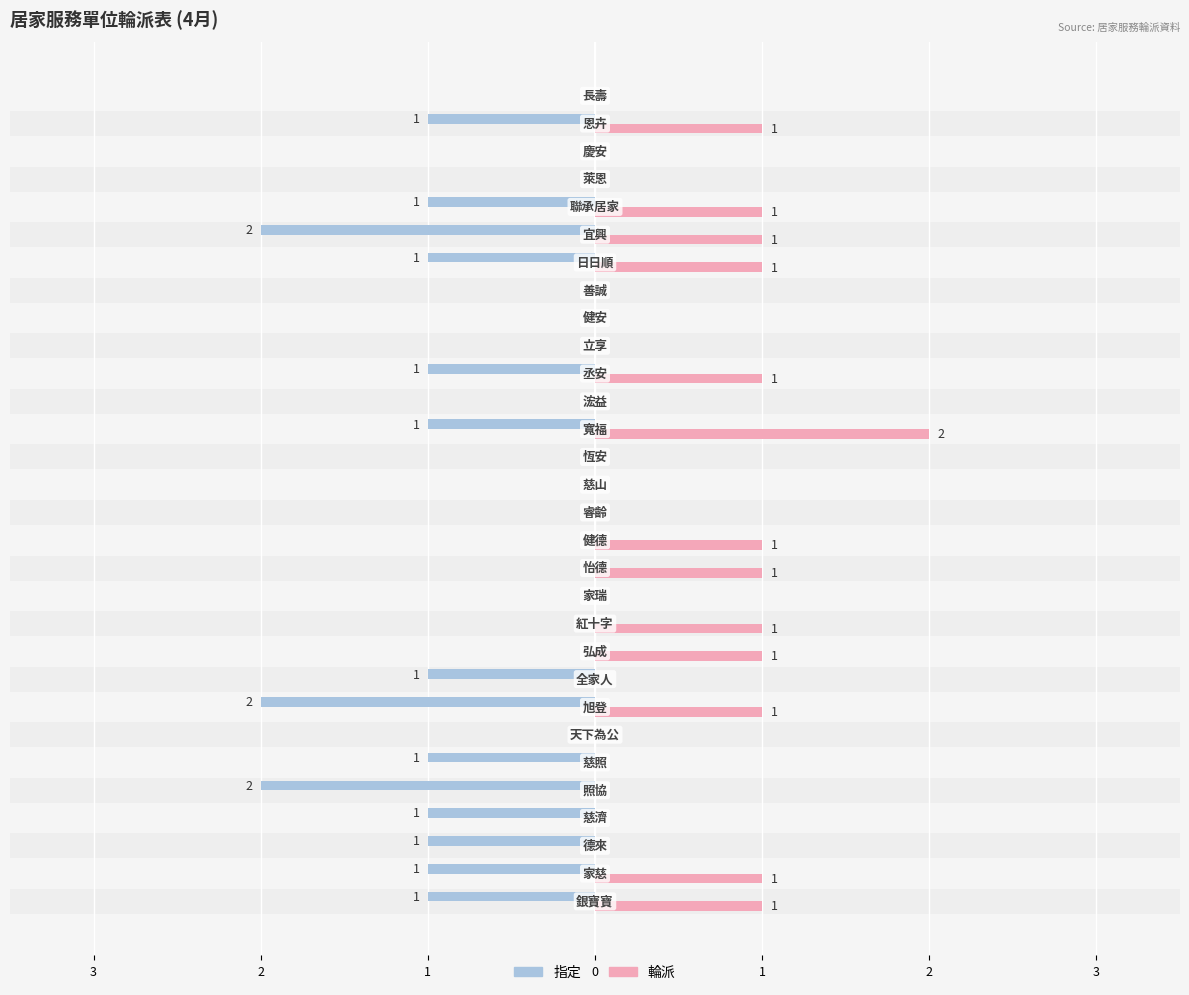

Count the 指定 values in the range -1 to 0.

27